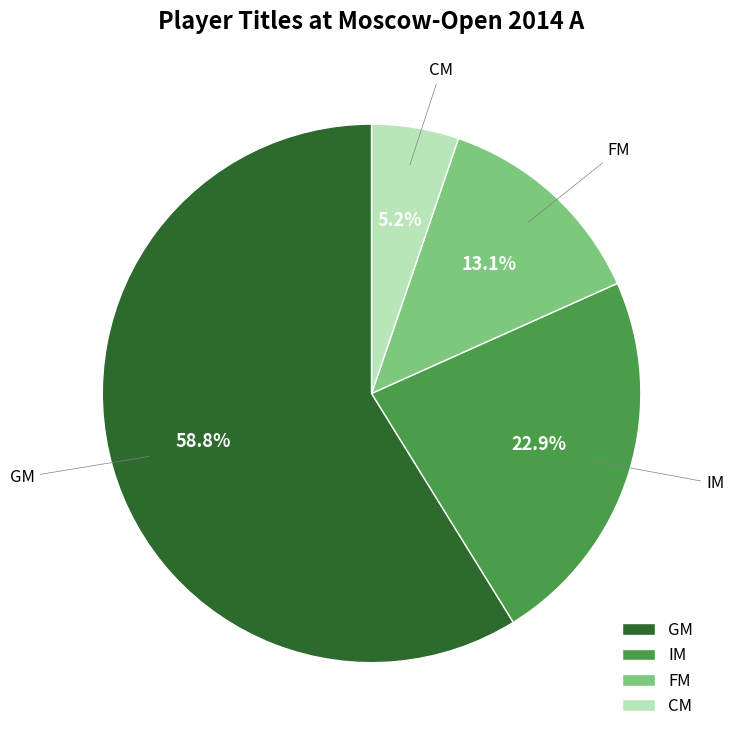

Do IM and FM together represent more than half of the pie?

No